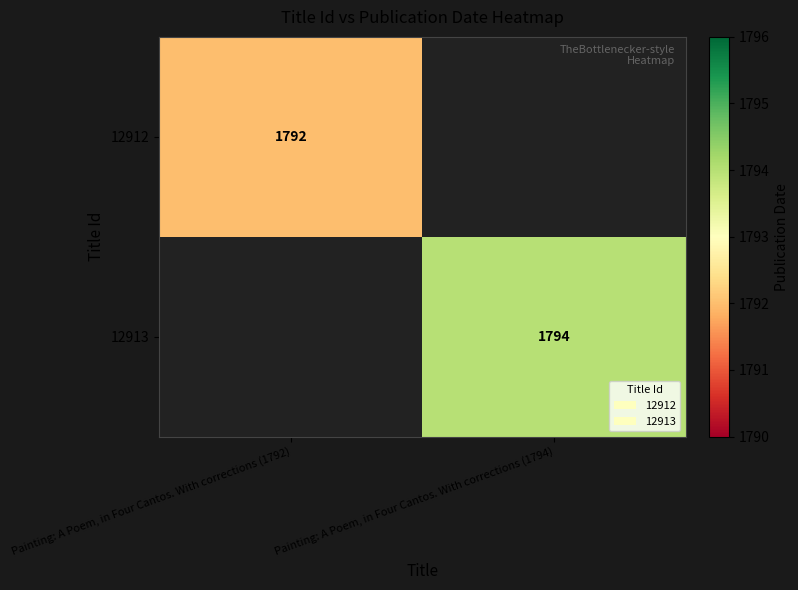

Is the value of 12913 at Painting: A Poem, in Four Cantos. With corrections (1794) greater than the value of 12912 at Painting: A Poem, in Four Cantos. With corrections (1792)?

Yes